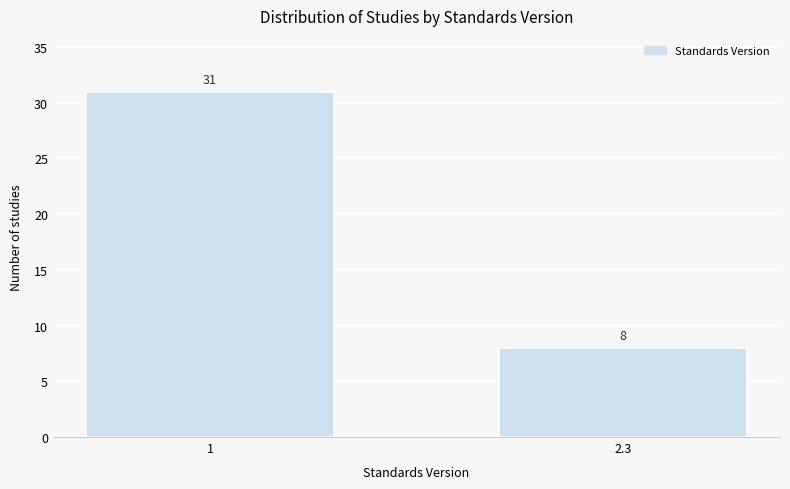

Reading left to right, transcribe all the data shown in this chart.

1=31	2.3=8